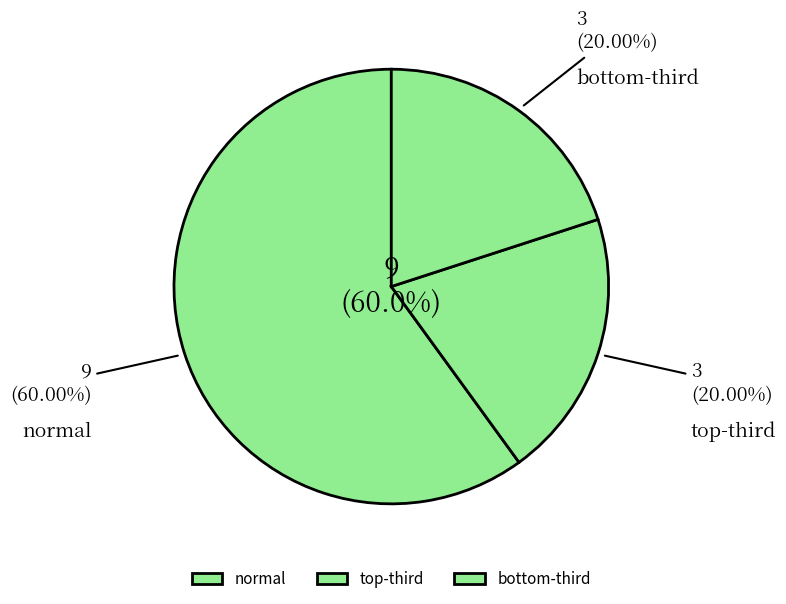

To the nearest percent, what portion does normal represent?

60%